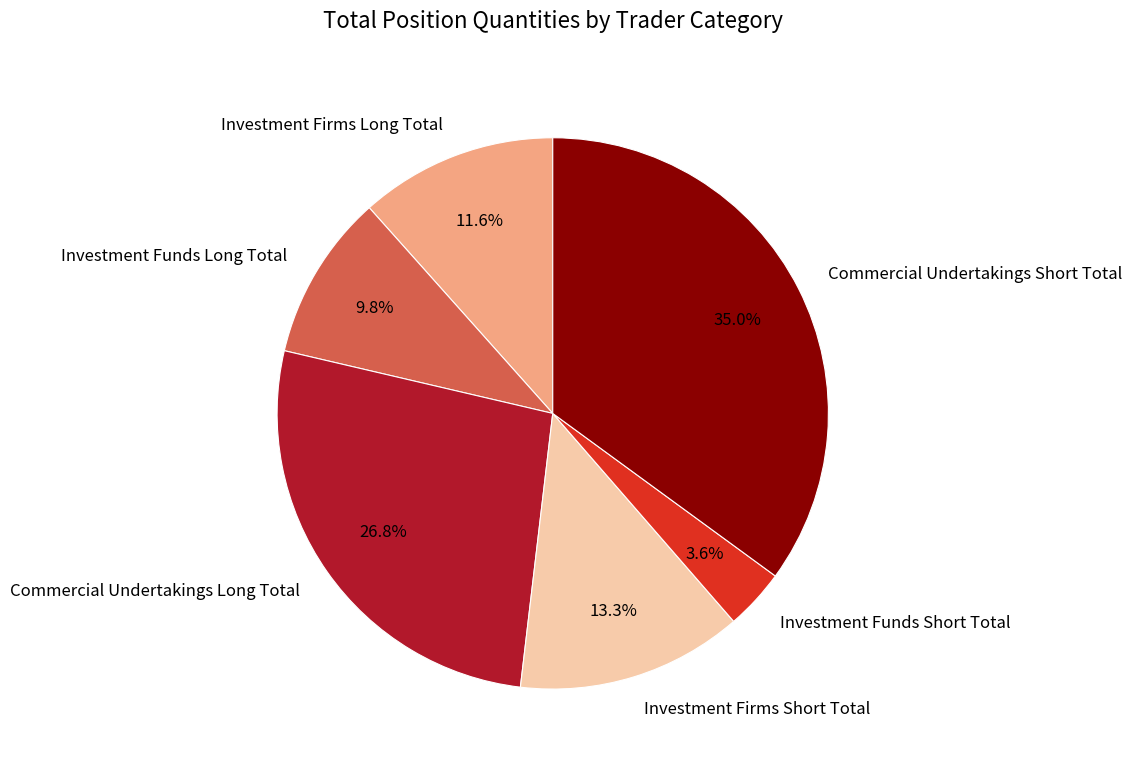

Count the number of slices in the pie.

6